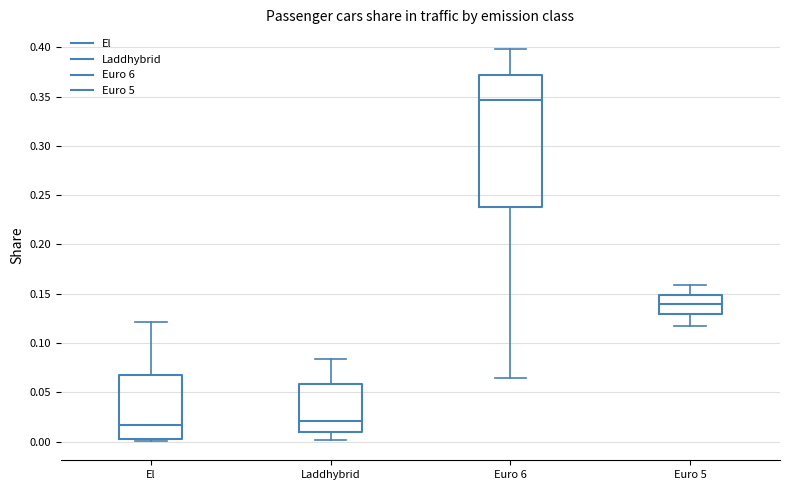

Reading left to right, read every box against the y-axis: the position of its median line, the range the box covers, and the ends of its whiskers. The values are not printed on the chart, so give them approximately, as read against the axis.

El: median 0.015, box 0.005 to 0.065, whiskers 0.000 to 0.120
Laddhybrid: median 0.020, box 0.010 to 0.060, whiskers 0.000 to 0.085
Euro 6: median 0.345, box 0.240 to 0.370, whiskers 0.065 to 0.400
Euro 5: median 0.140, box 0.130 to 0.150, whiskers 0.120 to 0.160